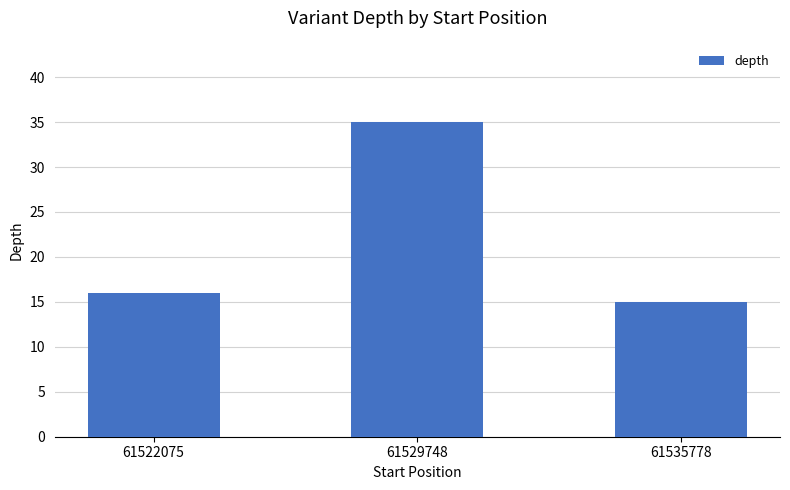

Which category has the lowest value across all series?

61535778